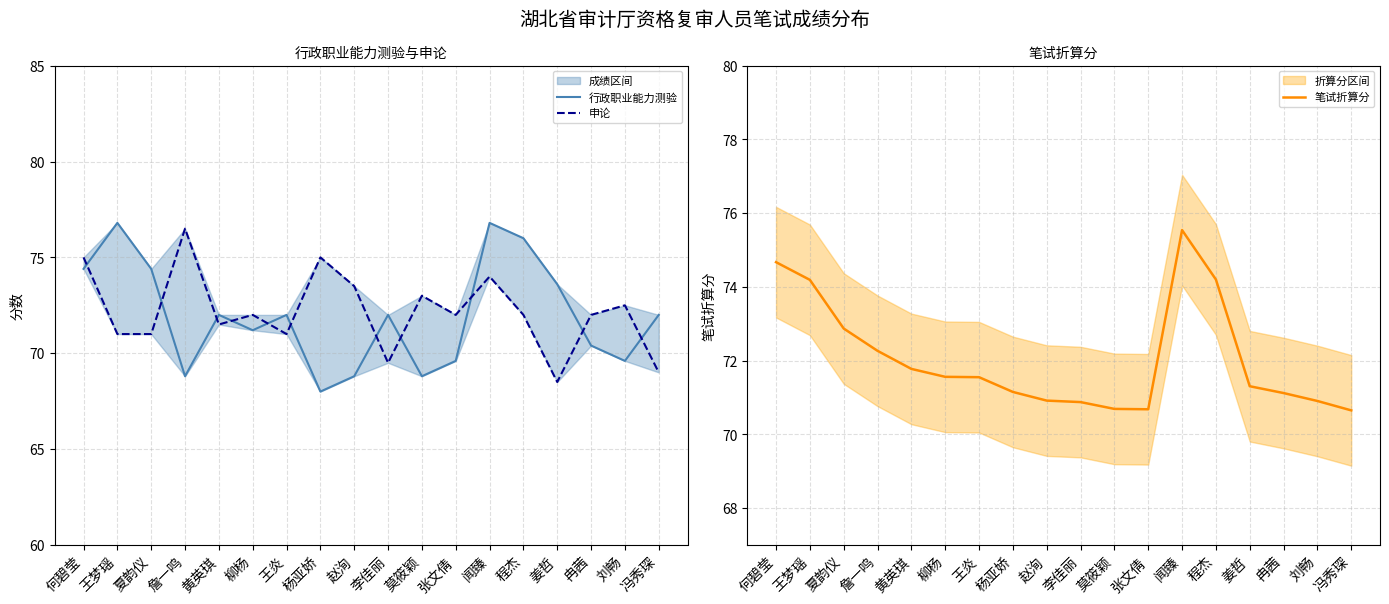

How many data points in 申论 are less than 72?

7